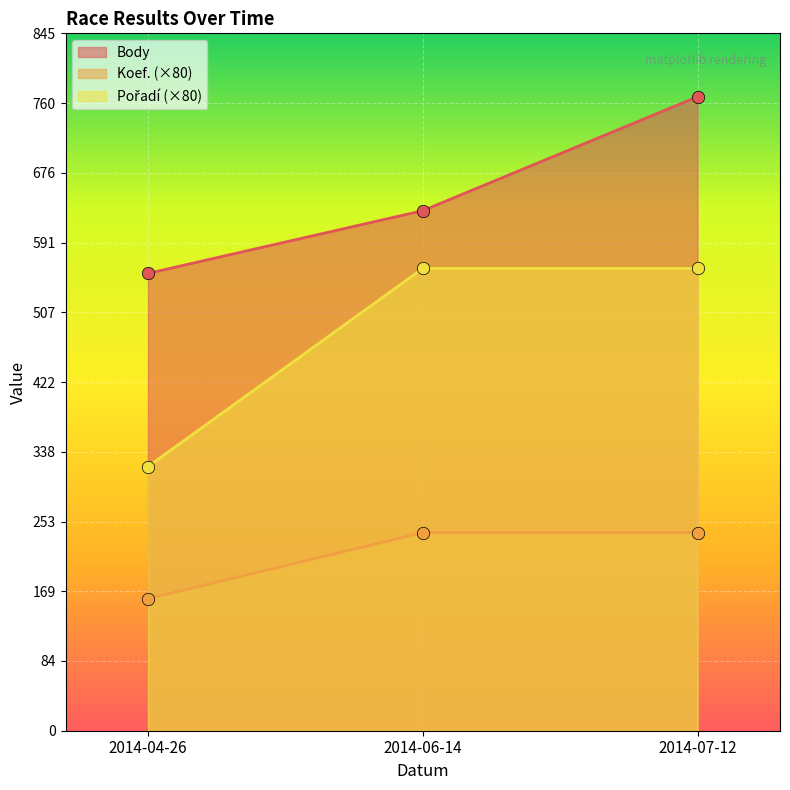

Which series has the largest total across all categories?

Body